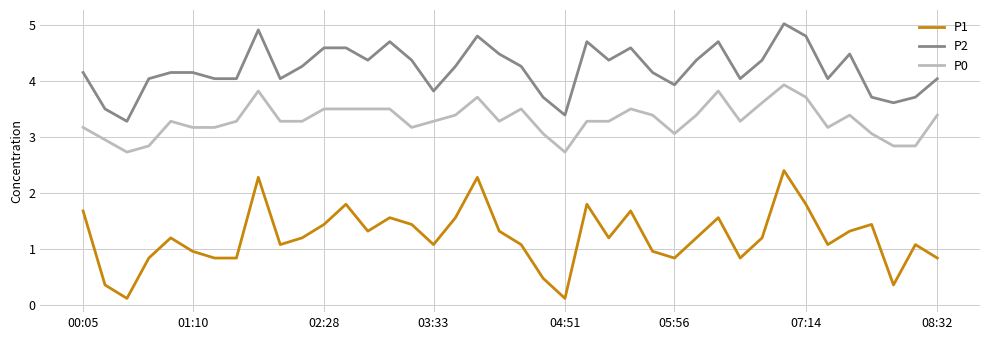

True or false: P2 and P1 intersect in this chart.

False